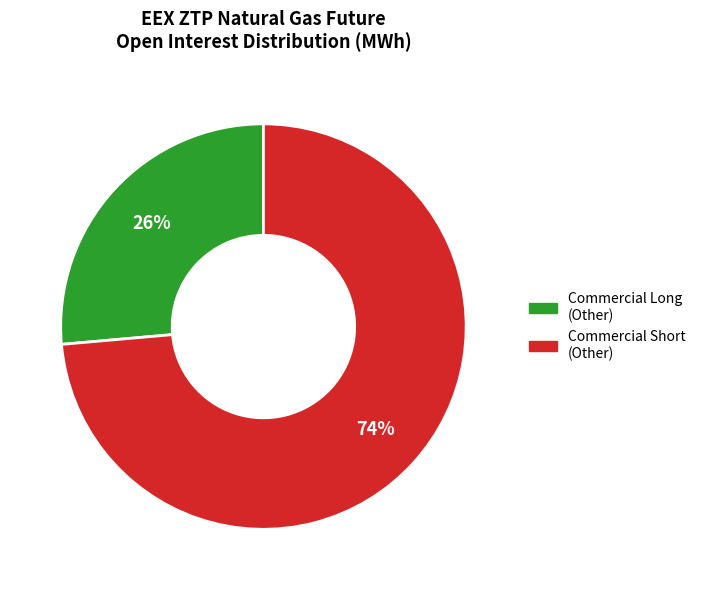

Is there any slice that represents more than half of the pie?

Yes